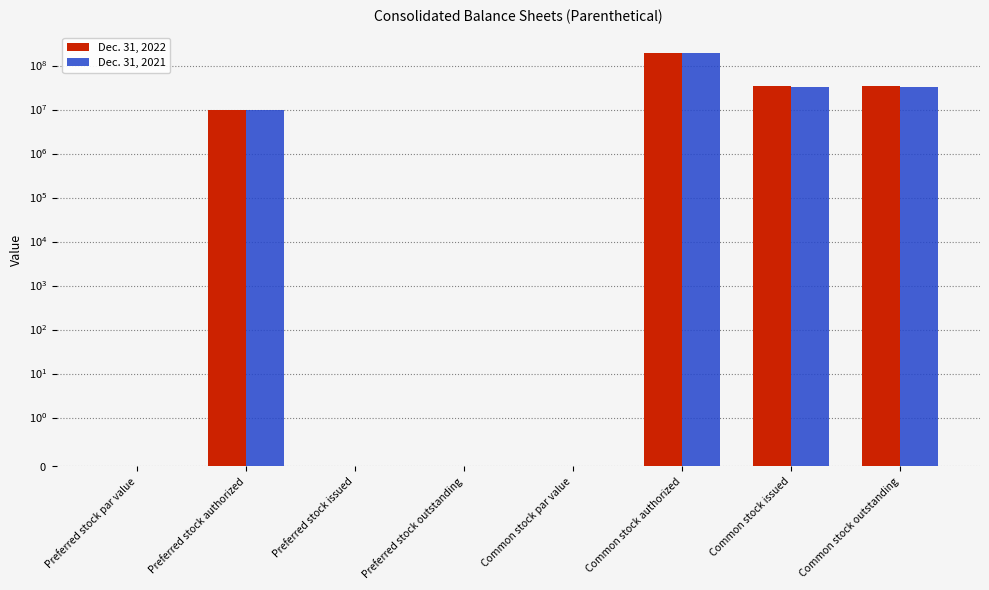

Which has a higher value, Preferred stock issued or Preferred stock authorized?

Preferred stock authorized